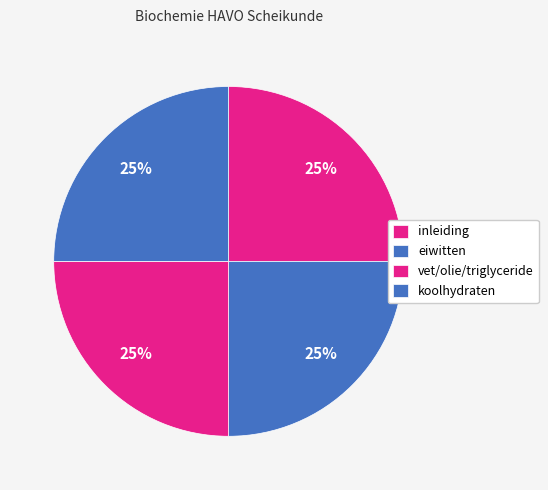

Approximately how many times larger is the value at vet/olie/triglyceride compared to koolhydraten?

1.0